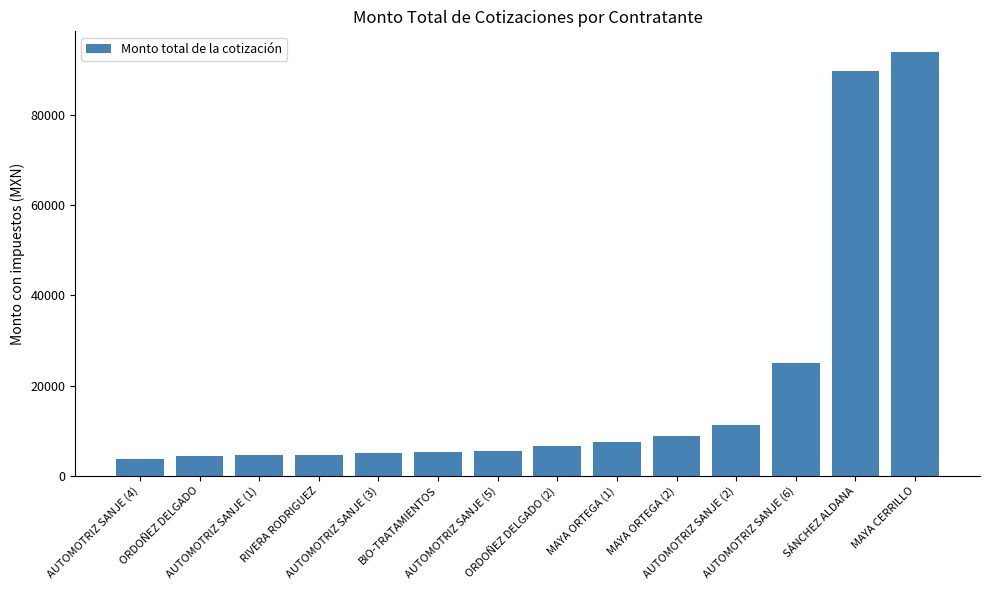

What is the value of the 9th bar from the left?

7397.5